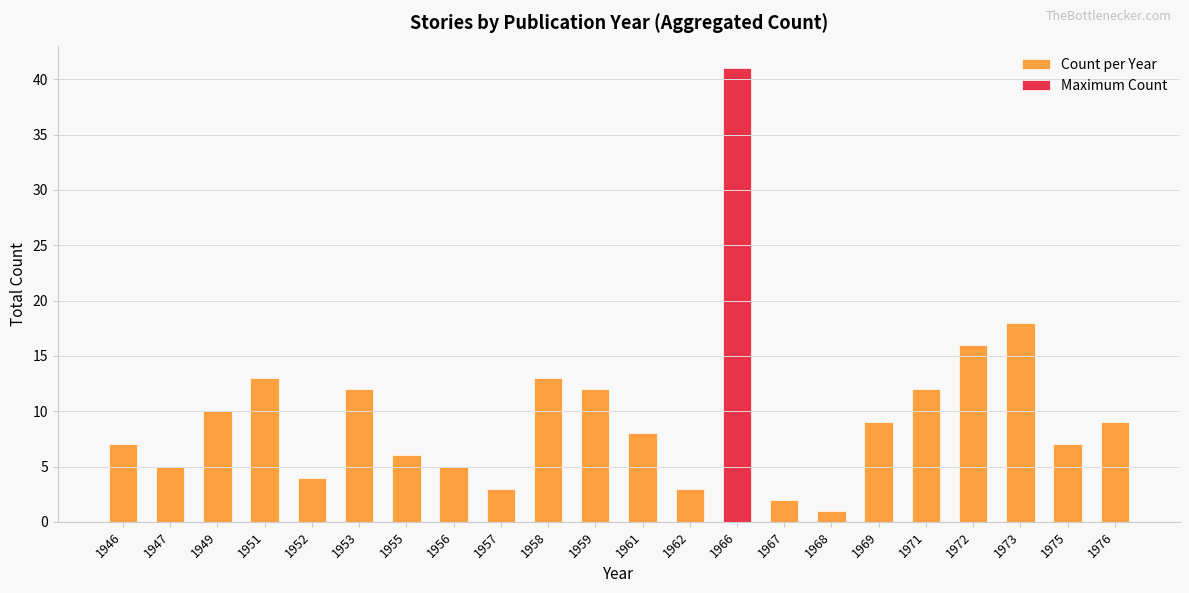

Where is the data nearest to the value 21?

1973